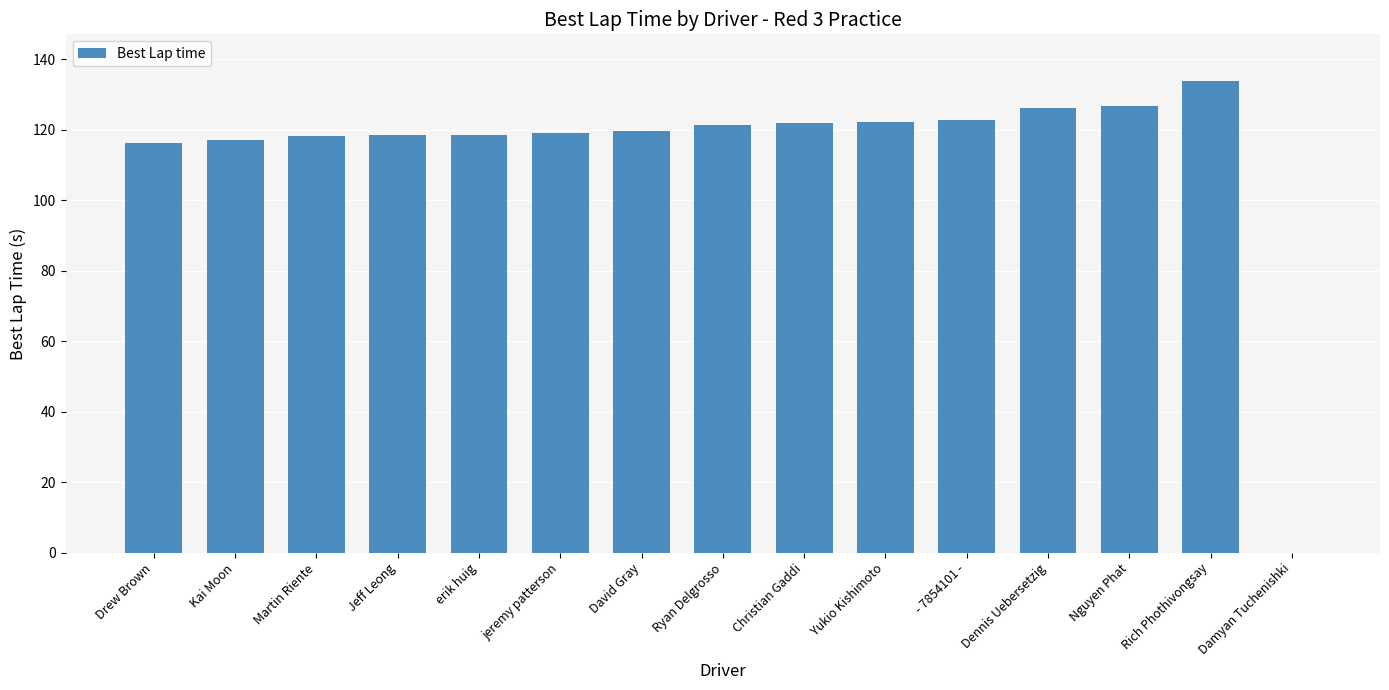

What is the maximum value shown in the chart?

133.7